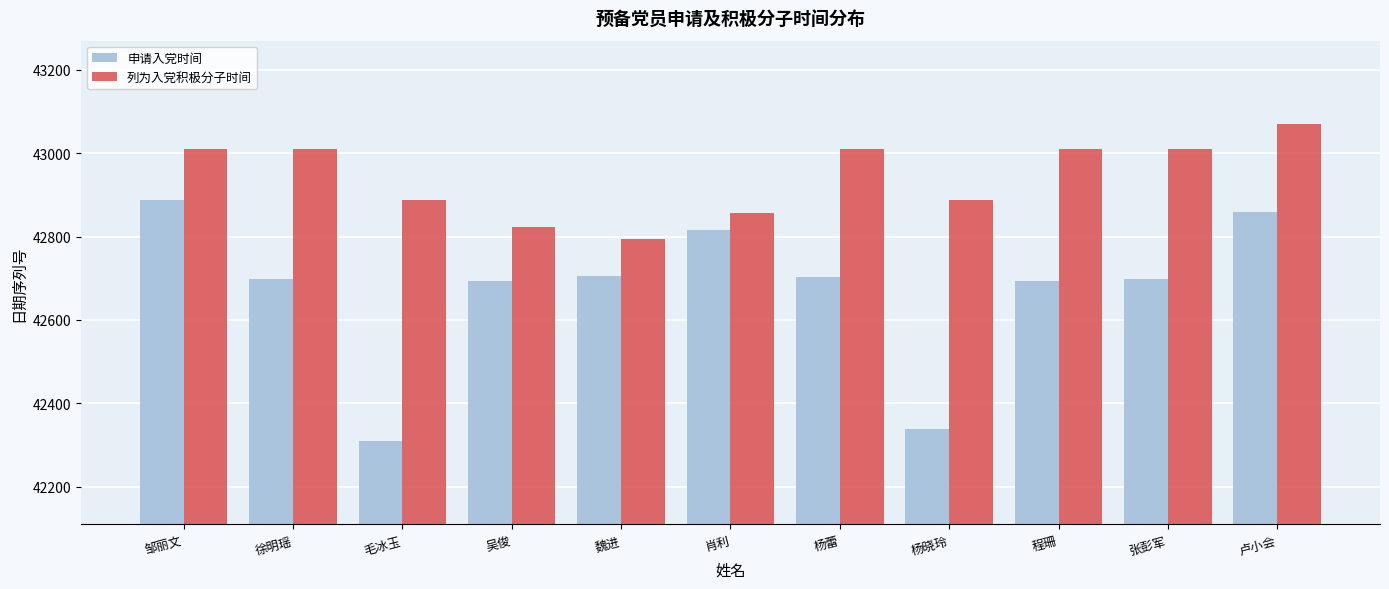

Does the chart contain any negative values?

No